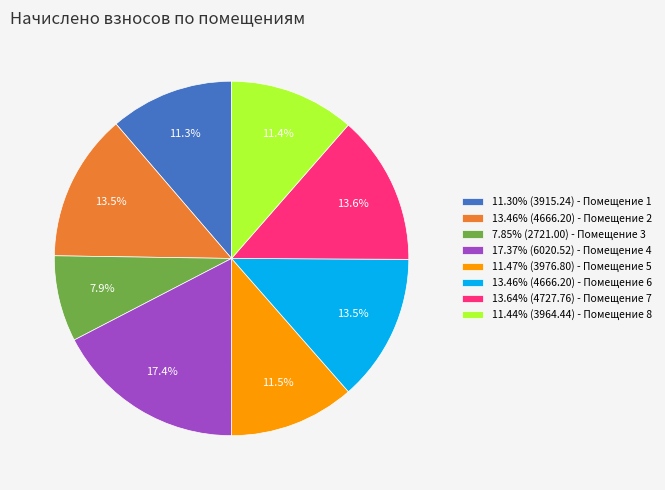

Does any single category account for the majority?

No